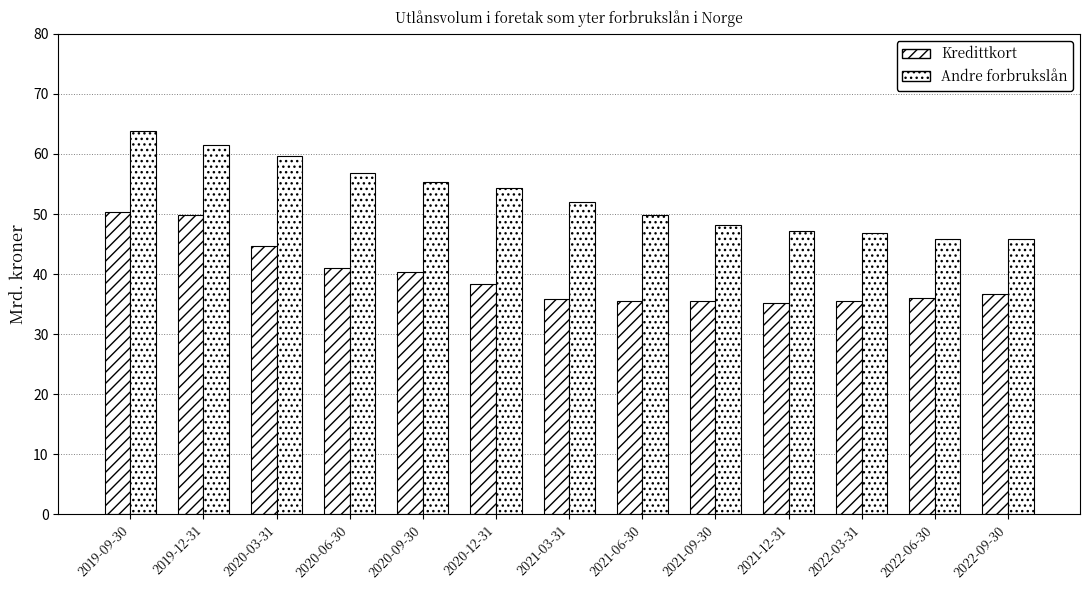

Does the chart contain stacked bars?

No